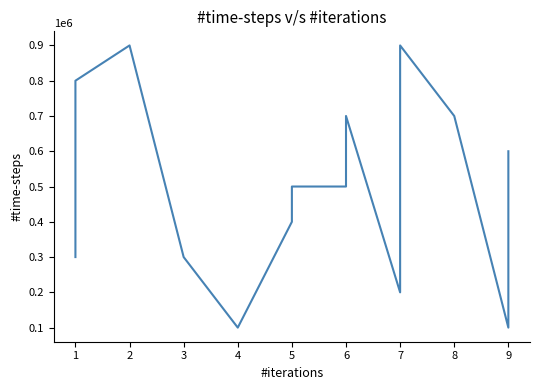

Reading left to right, transcribe all the data shown in this chart.

300000	800000	900000	300000	100000	400000	500000	500000	700000	200000	900000	700000	100000	600000